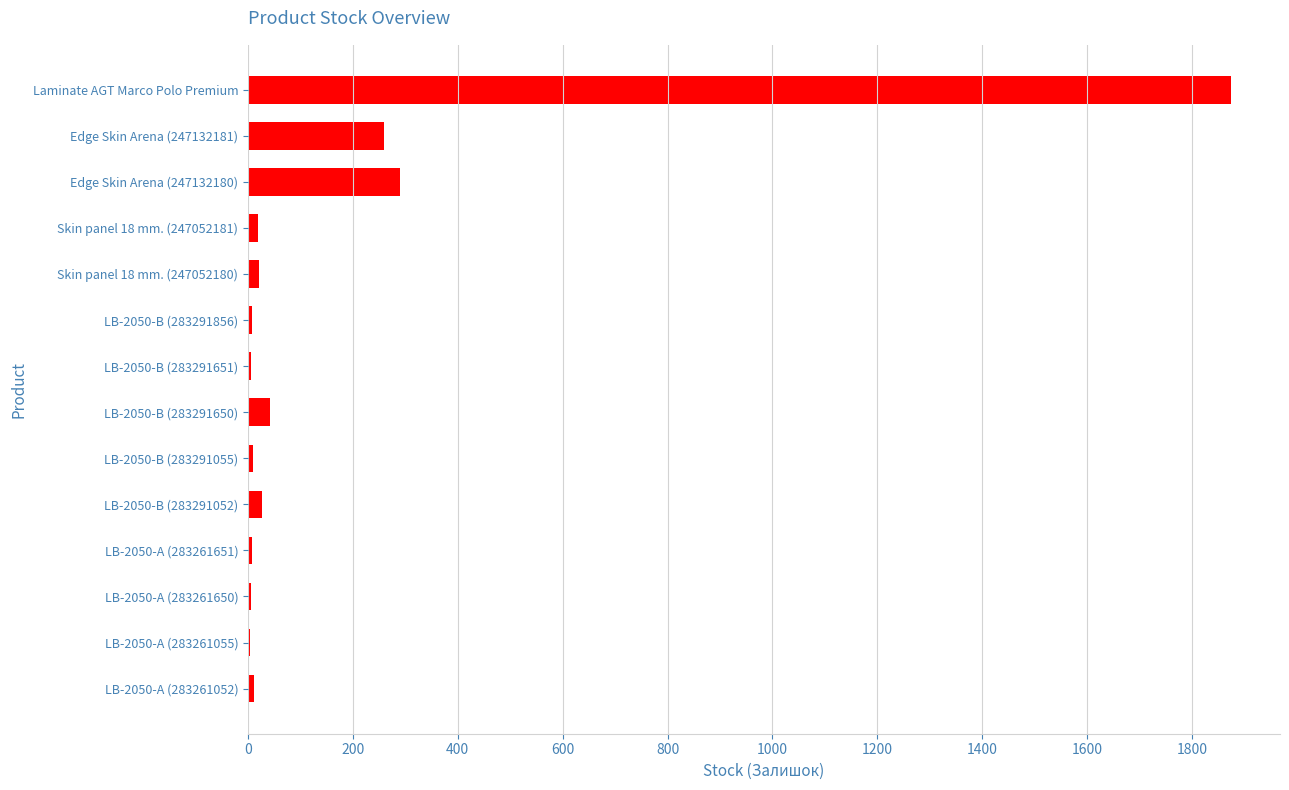

How many series are shown in this chart?

1